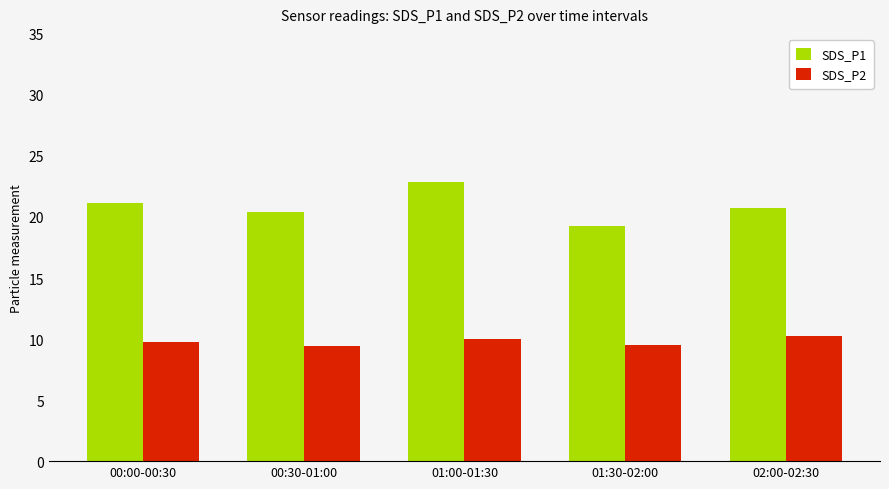

Is the value of SDS_P1 at 01:30-02:00 greater than the value of SDS_P2 at 01:30-02:00?

Yes